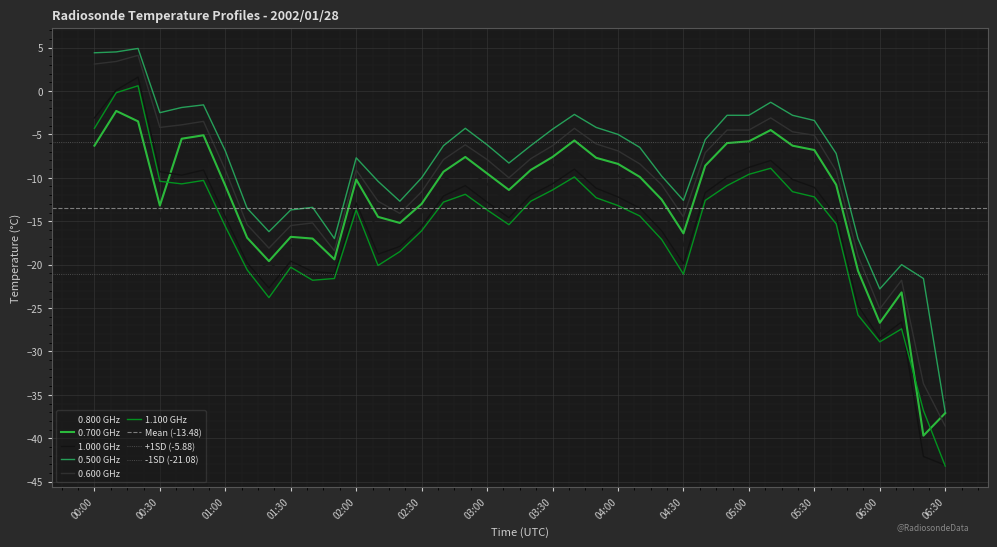

Where does the 0.500 GHz series first go above -6?

00:00